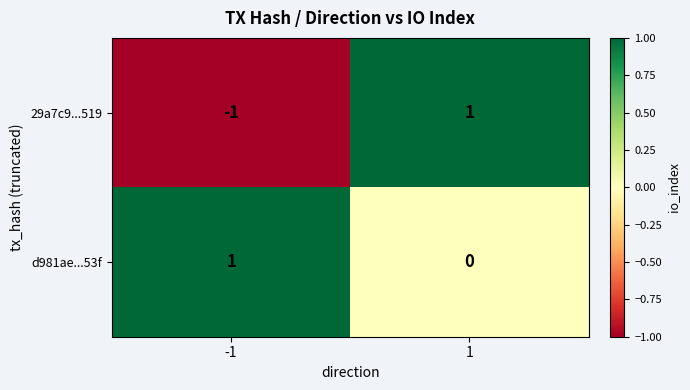

At -1, list the series in order from smallest to largest.

29a7c9...519, d981ae...53f